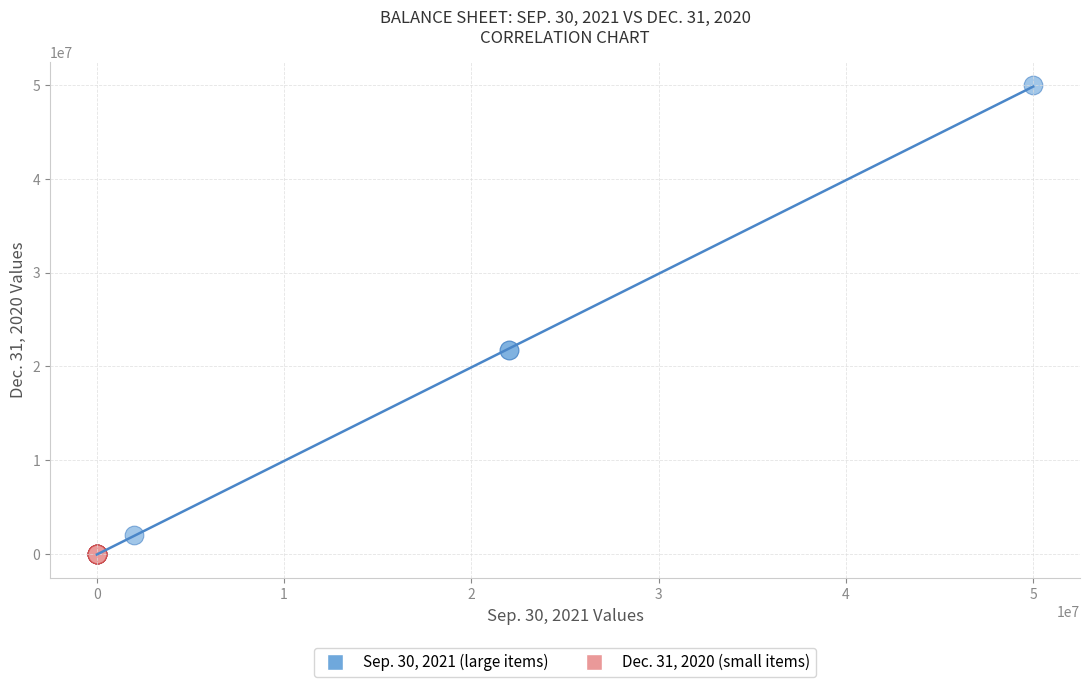

Which series contains the highest Y value?

Sep. 30, 2021 (large items)